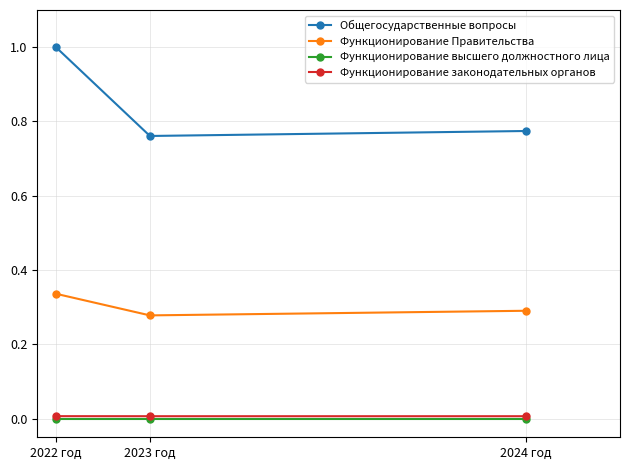

Which category has the lowest value in the Общегосударственные вопросы series?

2023 год